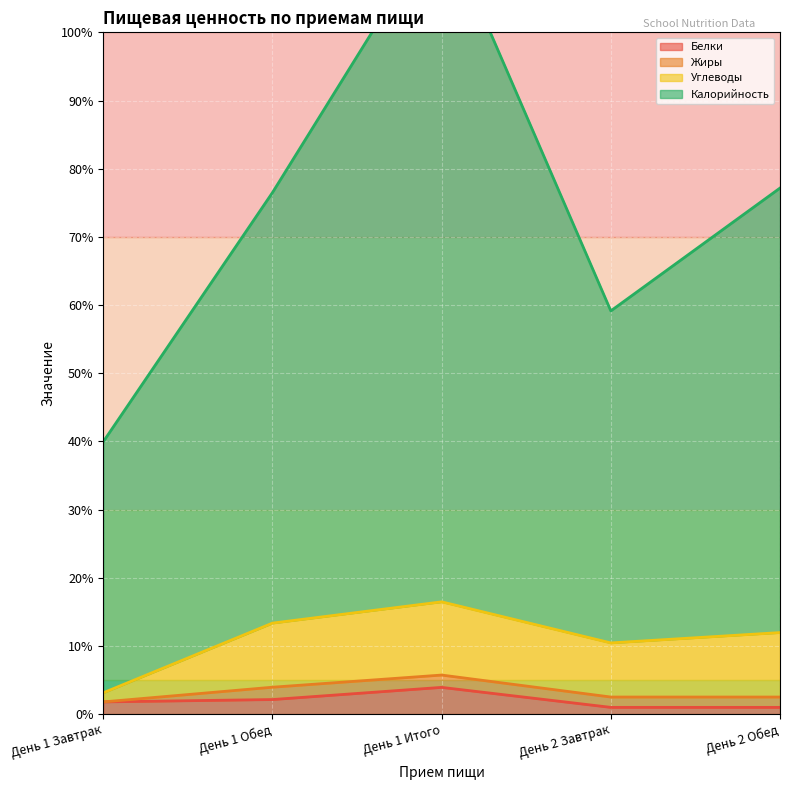

What is the maximum value for Белки?

3.9